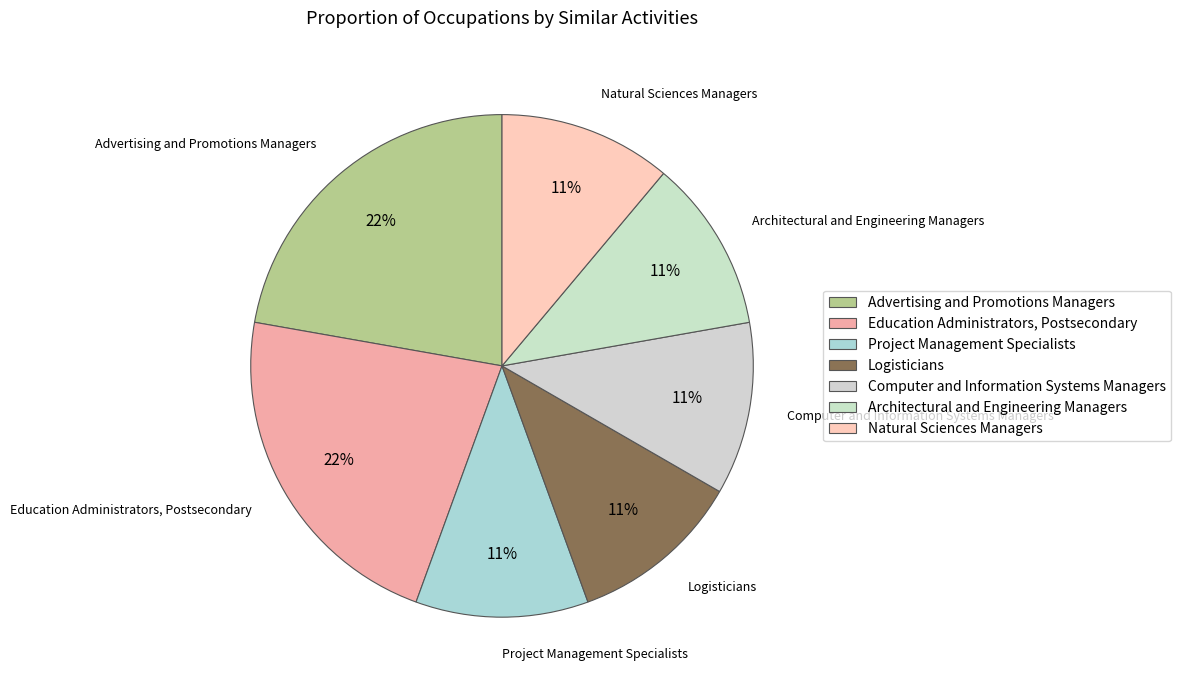

True or false: Natural Sciences Managers accounts for 1% of the total.

False